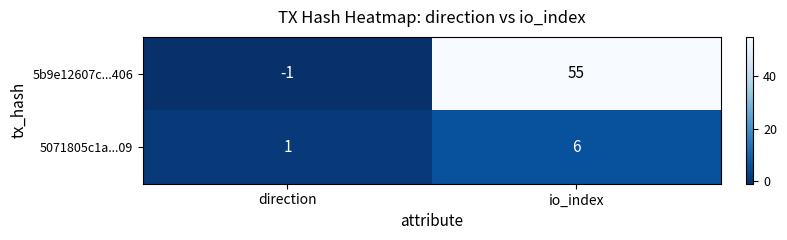

At which category is the sum across all series the highest?

io_index